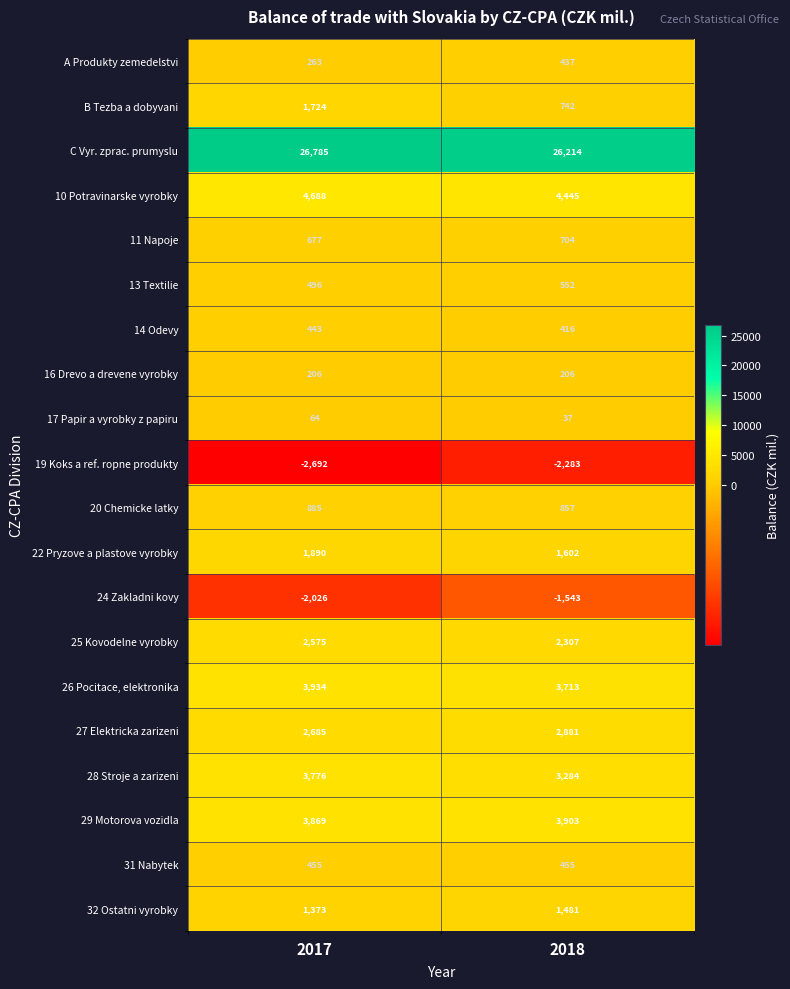

Between 2017 and 2018, which series saw the biggest shift?

B Tezba a dobyvani